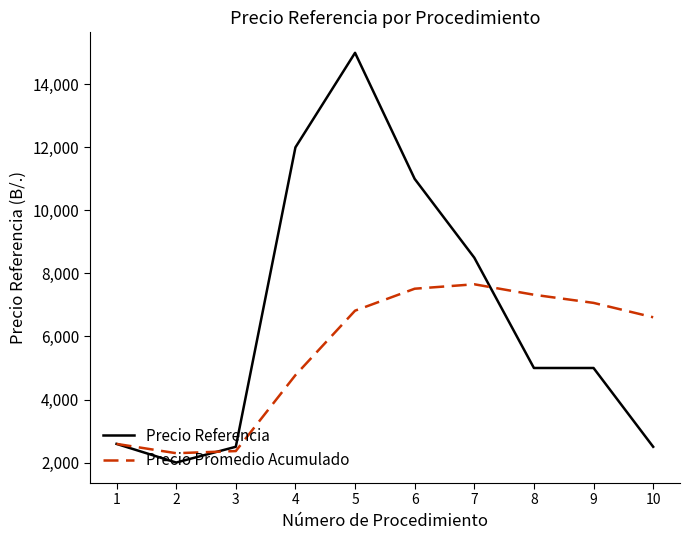

Does the chart display data point markers on the line(s)?

No